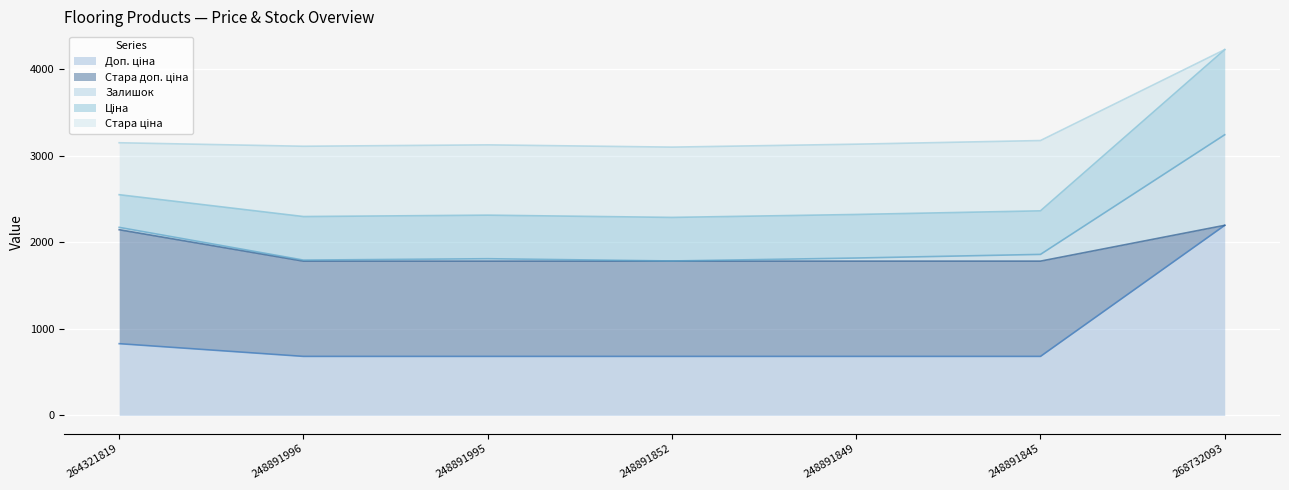

Which label corresponds to the largest value in the chart?

268732093